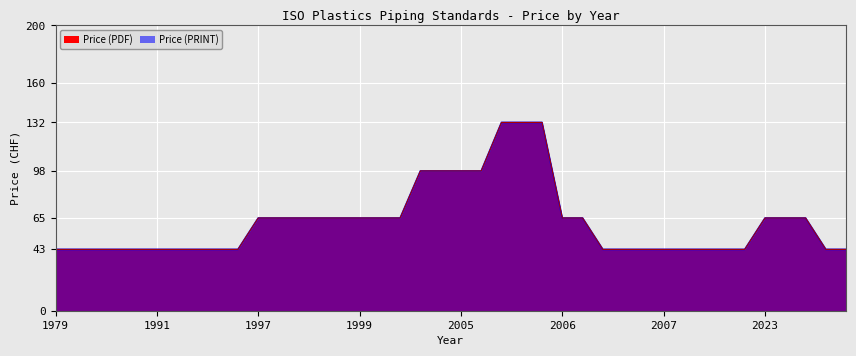

At which label is Price (PRINT) closest to 87?

2002